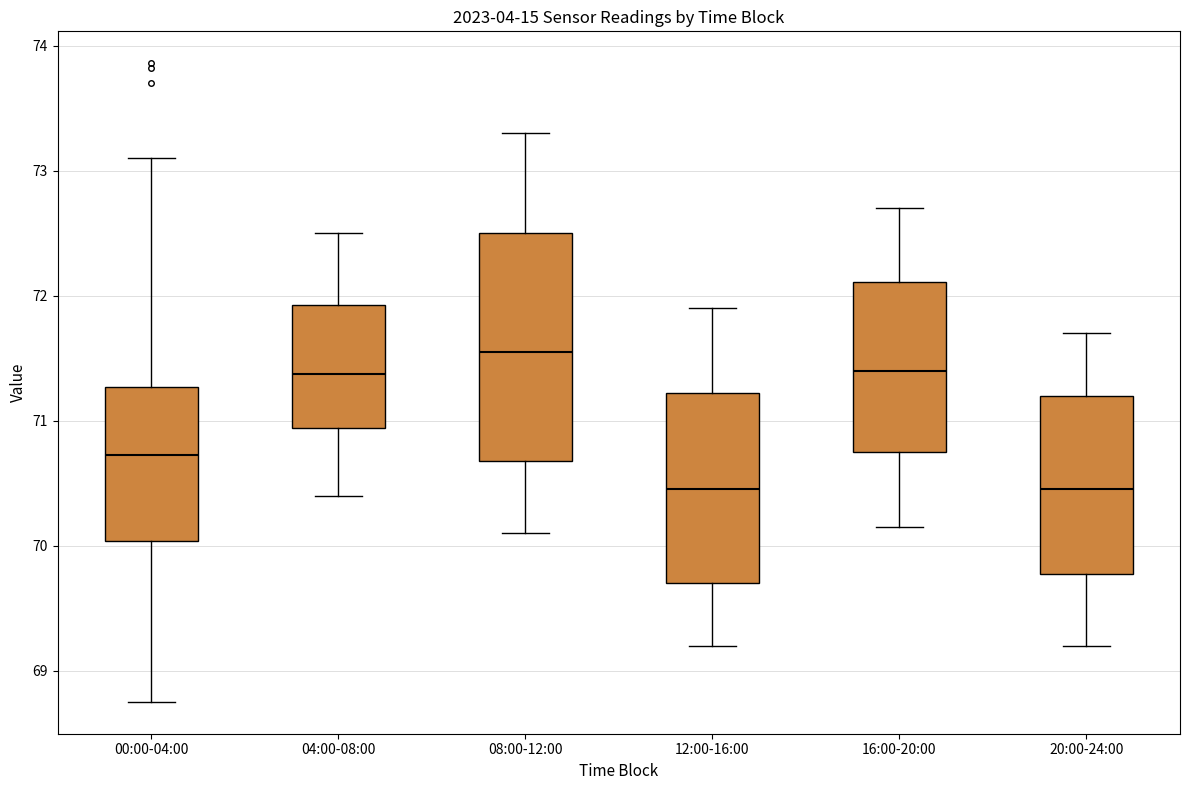

Reading left to right, read every box against the y-axis: the position of its median line, the range the box covers, and the ends of its whiskers. The values are not printed on the chart, so give them approximately, as read against the axis.

00:00-04:00: median 70.7, box 70.0 to 71.3, whiskers 68.8 to 73.1
04:00-08:00: median 71.4, box 70.9 to 71.9, whiskers 70.4 to 72.5
08:00-12:00: median 71.6, box 70.7 to 72.5, whiskers 70.1 to 73.3
12:00-16:00: median 70.5, box 69.7 to 71.2, whiskers 69.2 to 71.9
16:00-20:00: median 71.4, box 70.8 to 72.1, whiskers 70.2 to 72.7
20:00-24:00: median 70.5, box 69.8 to 71.2, whiskers 69.2 to 71.7